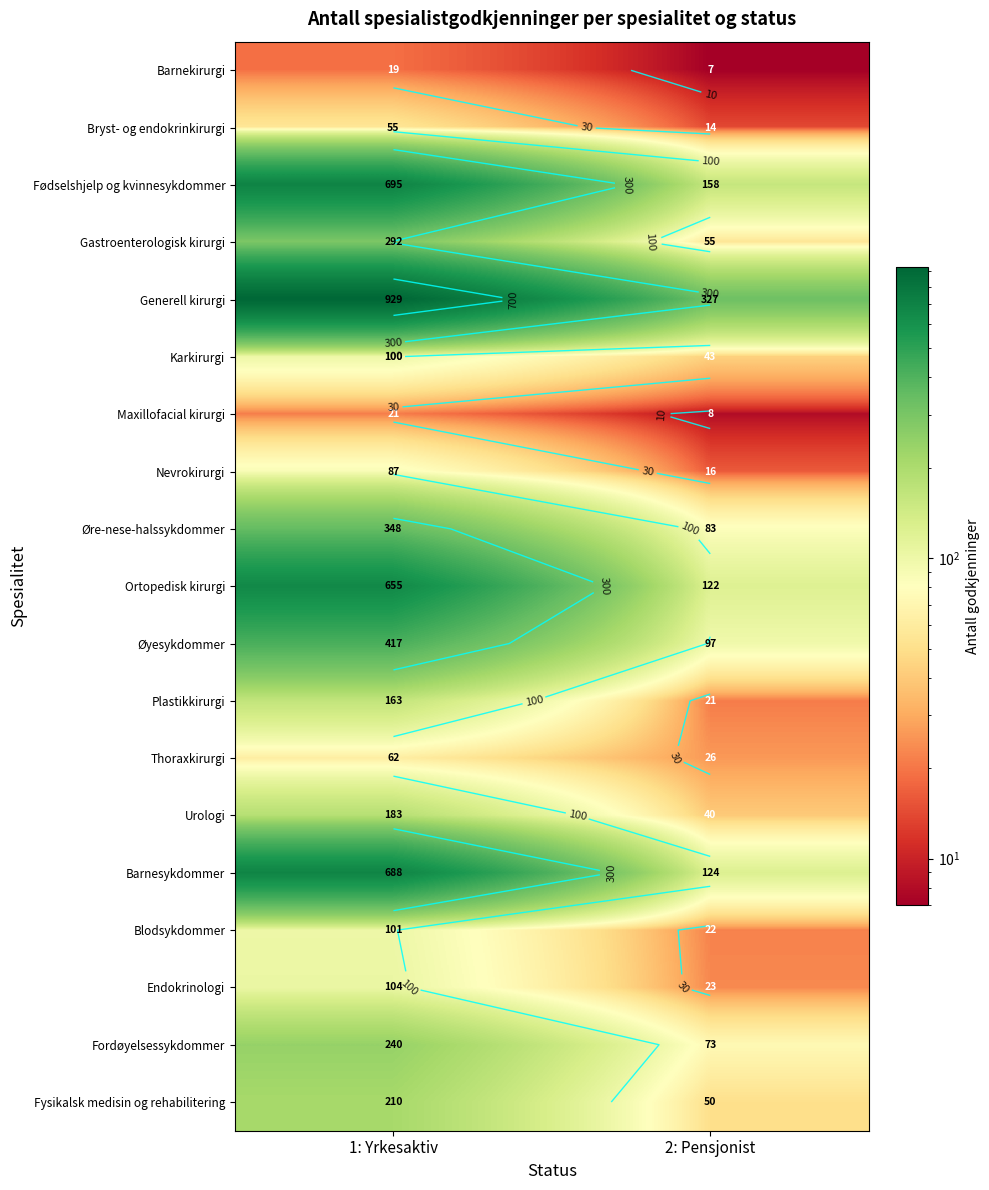

What is the total value across all series at 1: Yrkesaktiv?

5369